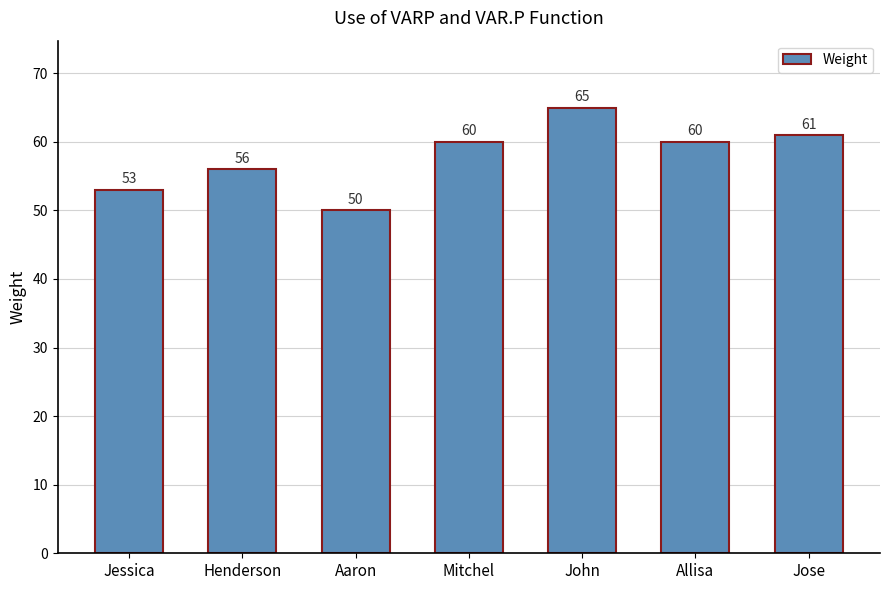

What is the difference between the maximum and minimum values?

15